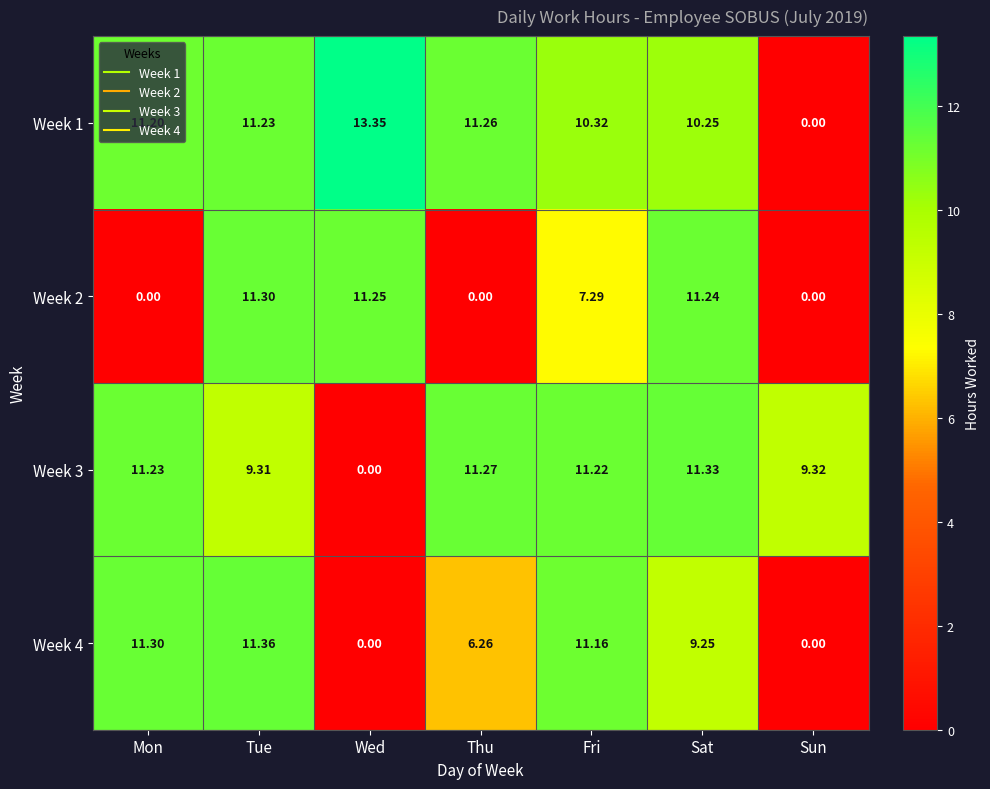

Which category has the highest value in the Week 4 series?

Tue